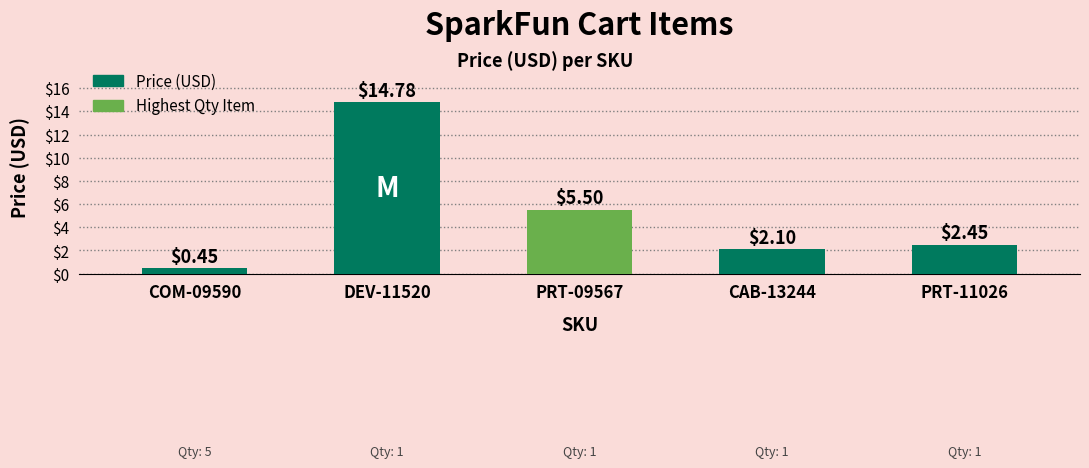

What is the label of the 4th bar from the left?

CAB-13244